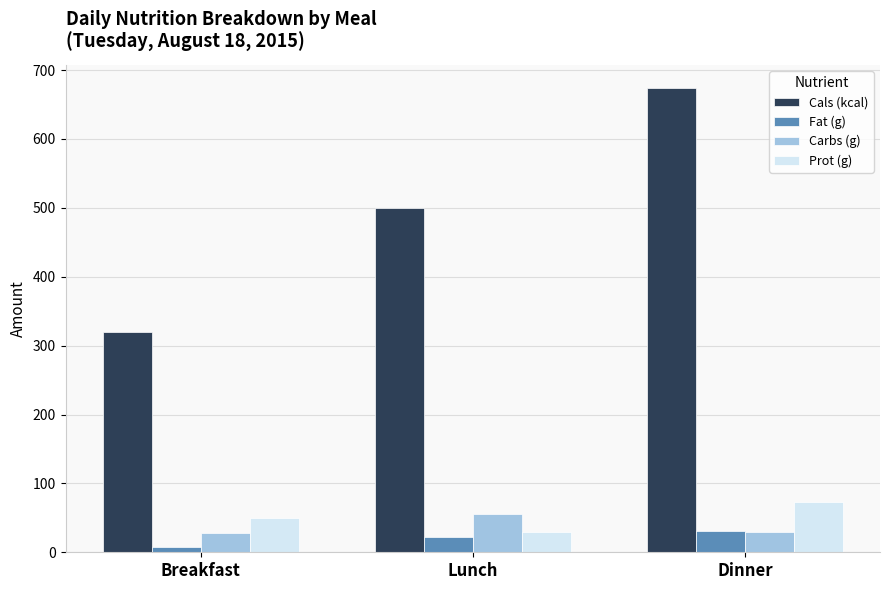

At which category is the sum across all series the highest?

Dinner